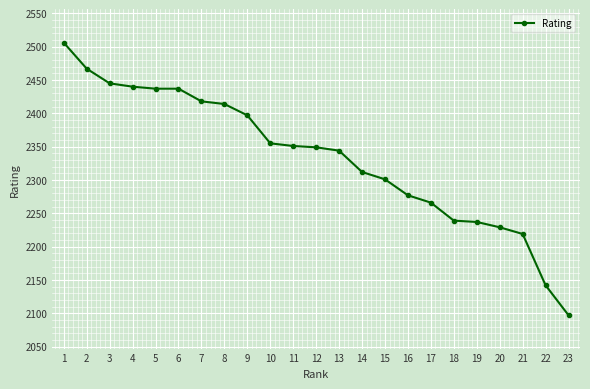

What is the value of the 6th point from the left?

2437